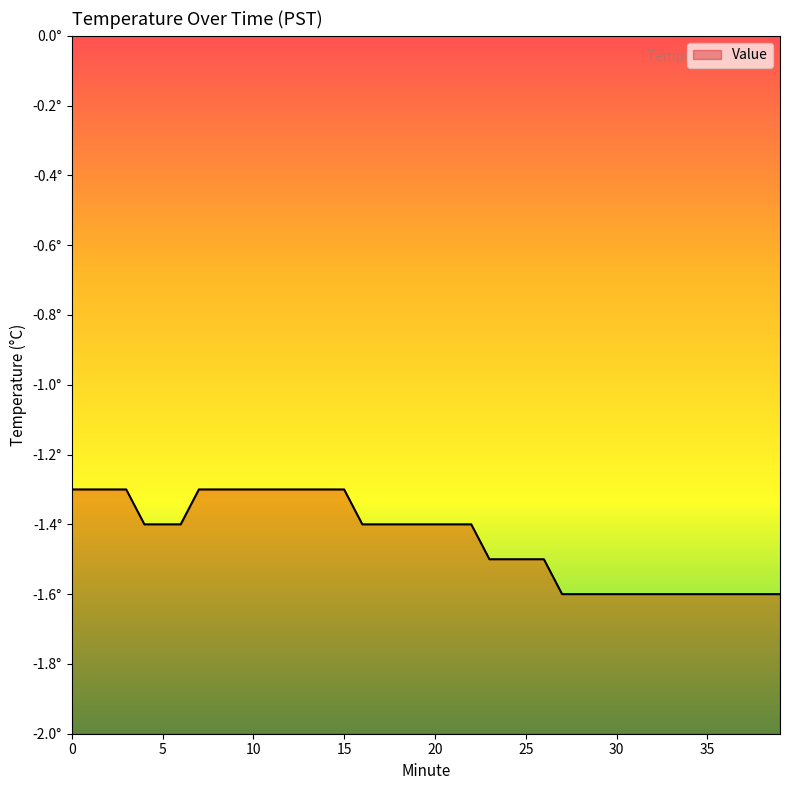

How many series are shown in this chart?

1